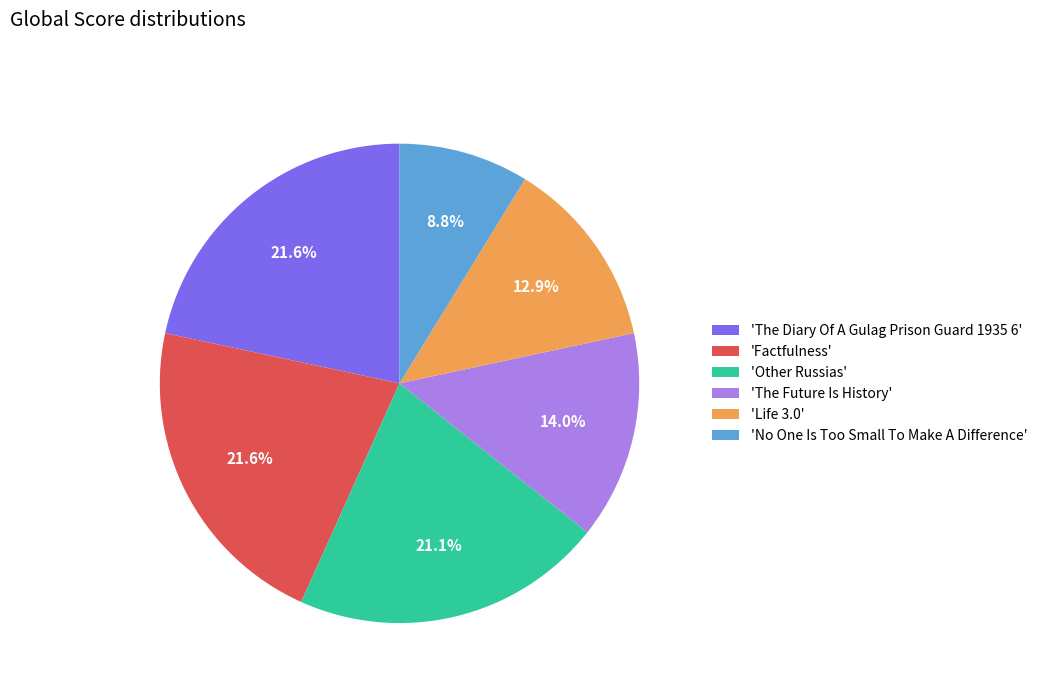

Does 'Factfulness' represent more than half of the total?

No